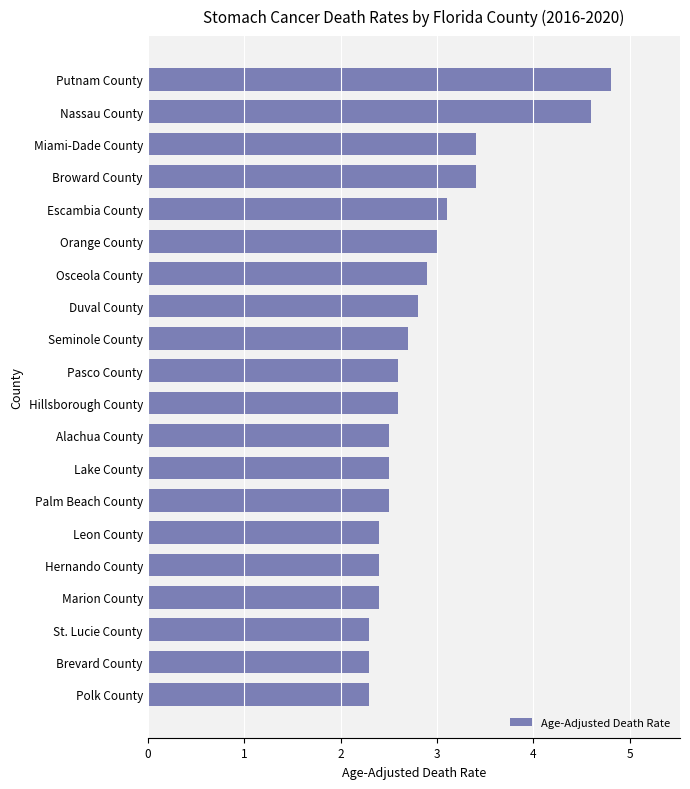

Between Polk County and Osceola County, which is larger?

Osceola County